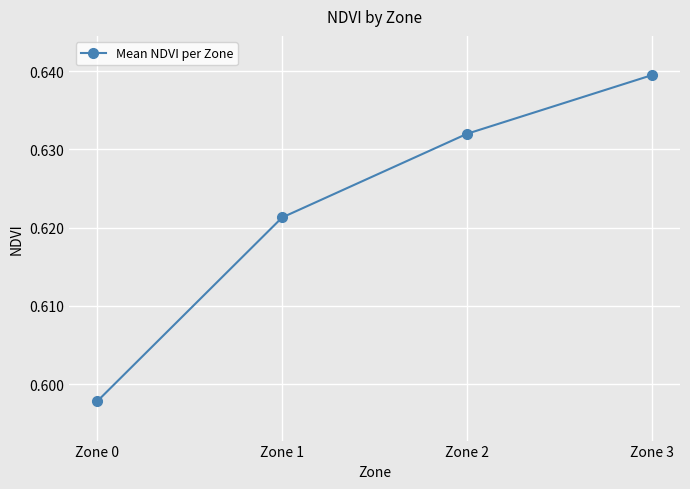

Does the chart have visible grid lines?

Yes